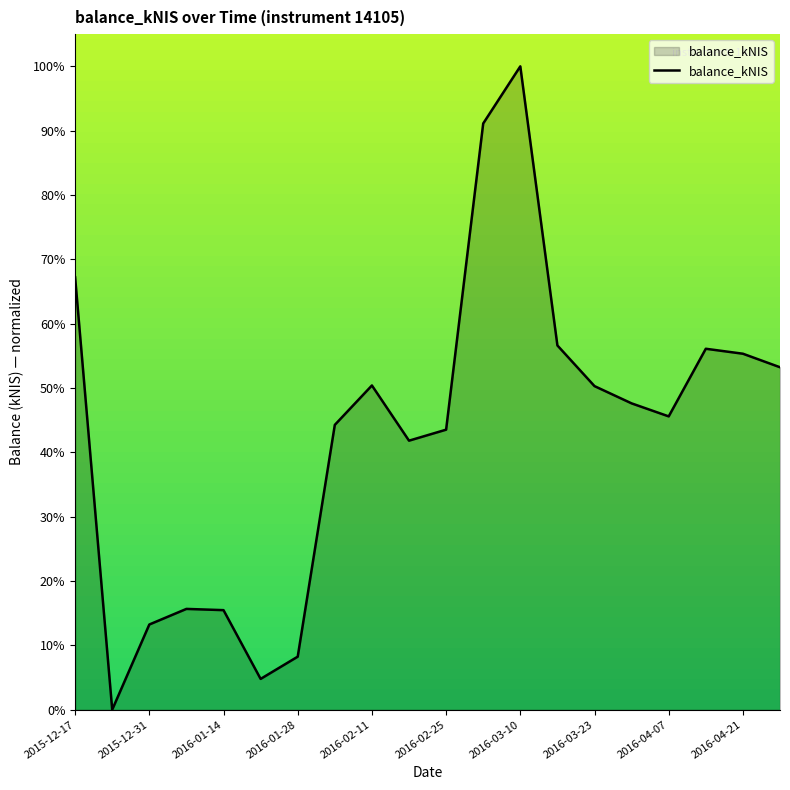

What is the difference between the maximum and minimum values?

100.0